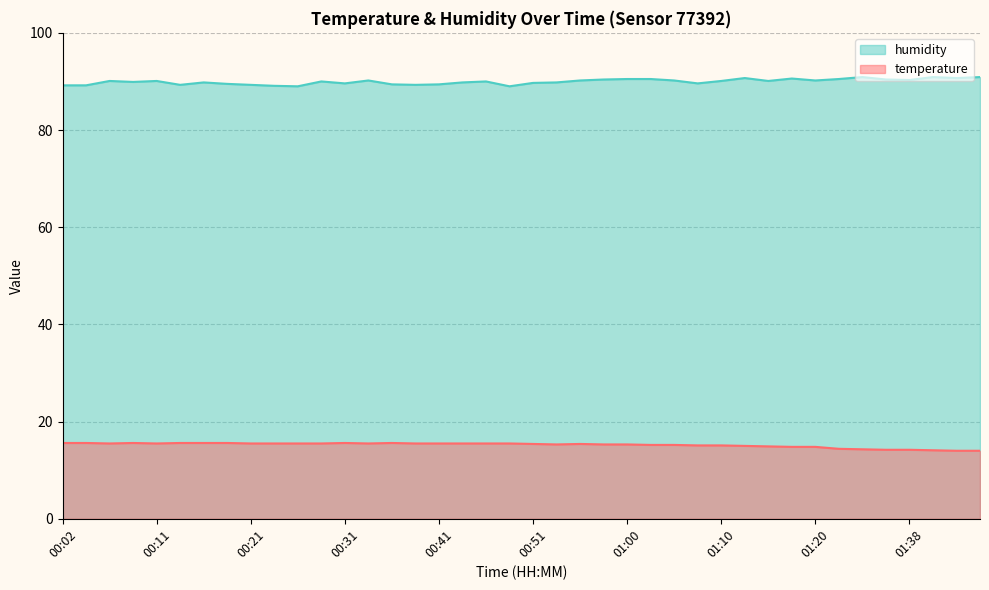

True or false: humidity and temperature cross at least once.

False